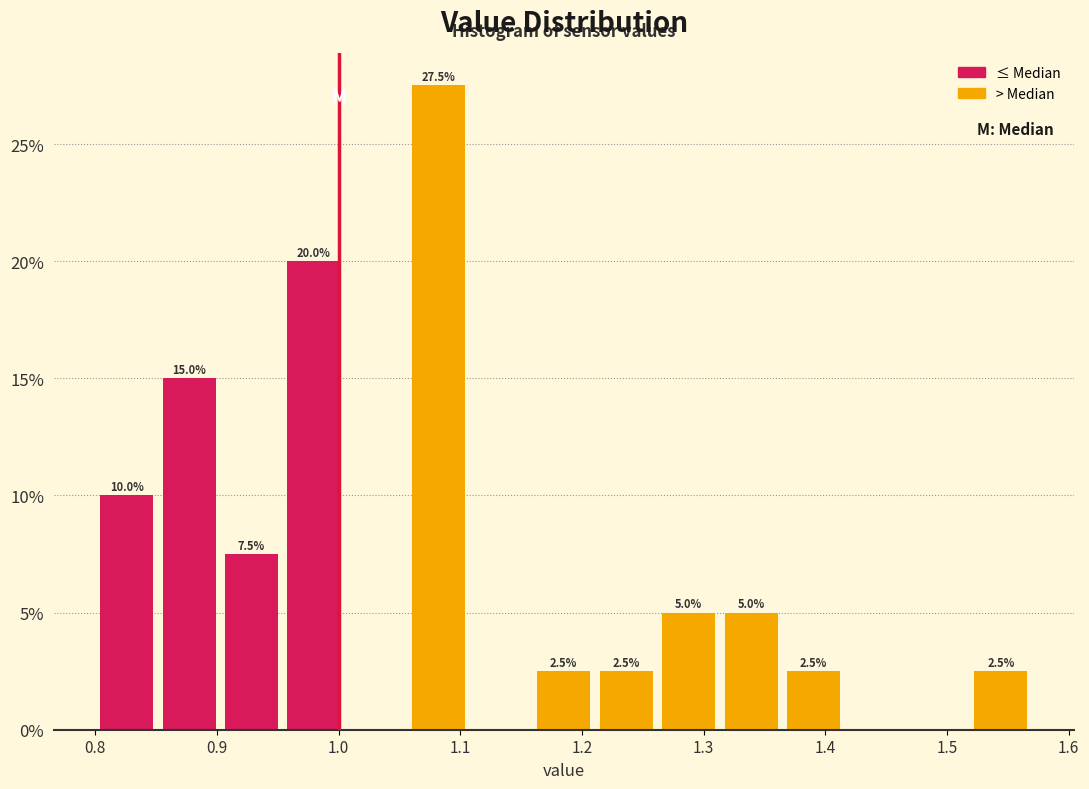

Which range on the x-axis has the tallest bar?

1.06 to 1.11